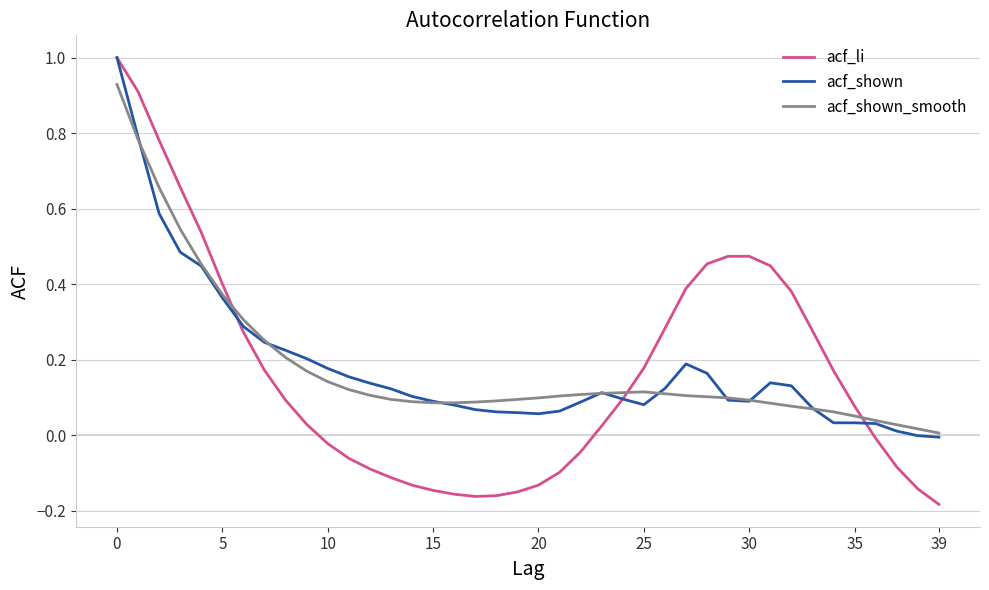

Which series has the widest spread of values?

acf_li